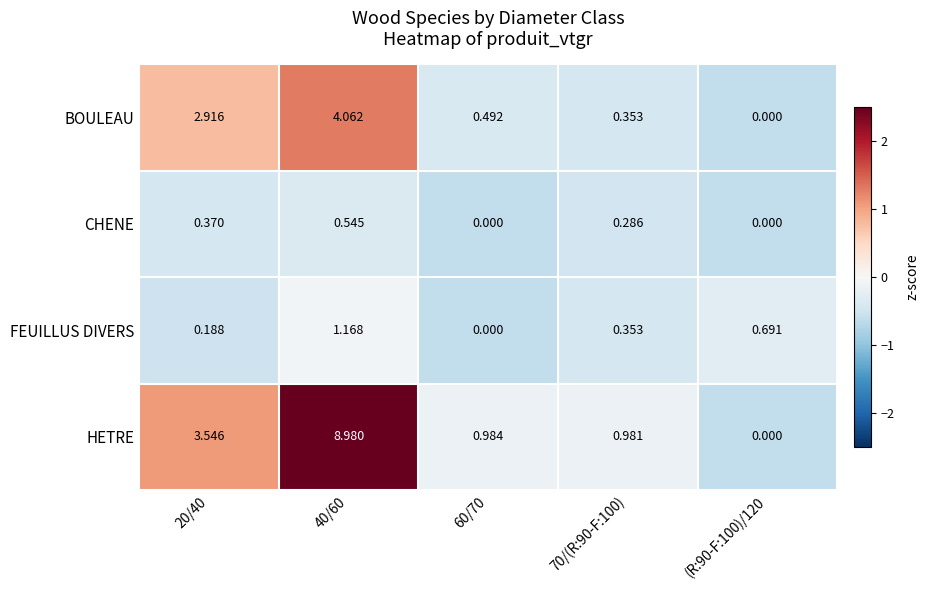

Which series has the largest total across all categories?

HETRE